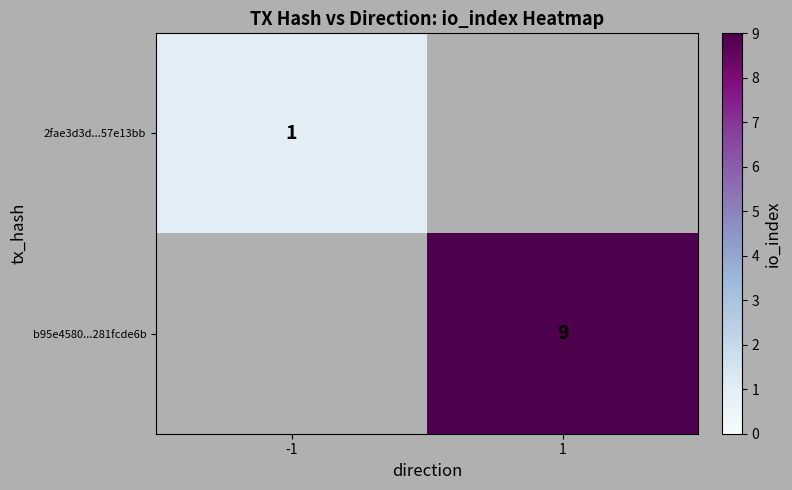

True or false: b95e4580...281fcde6b has a value of 2 at 1.

False